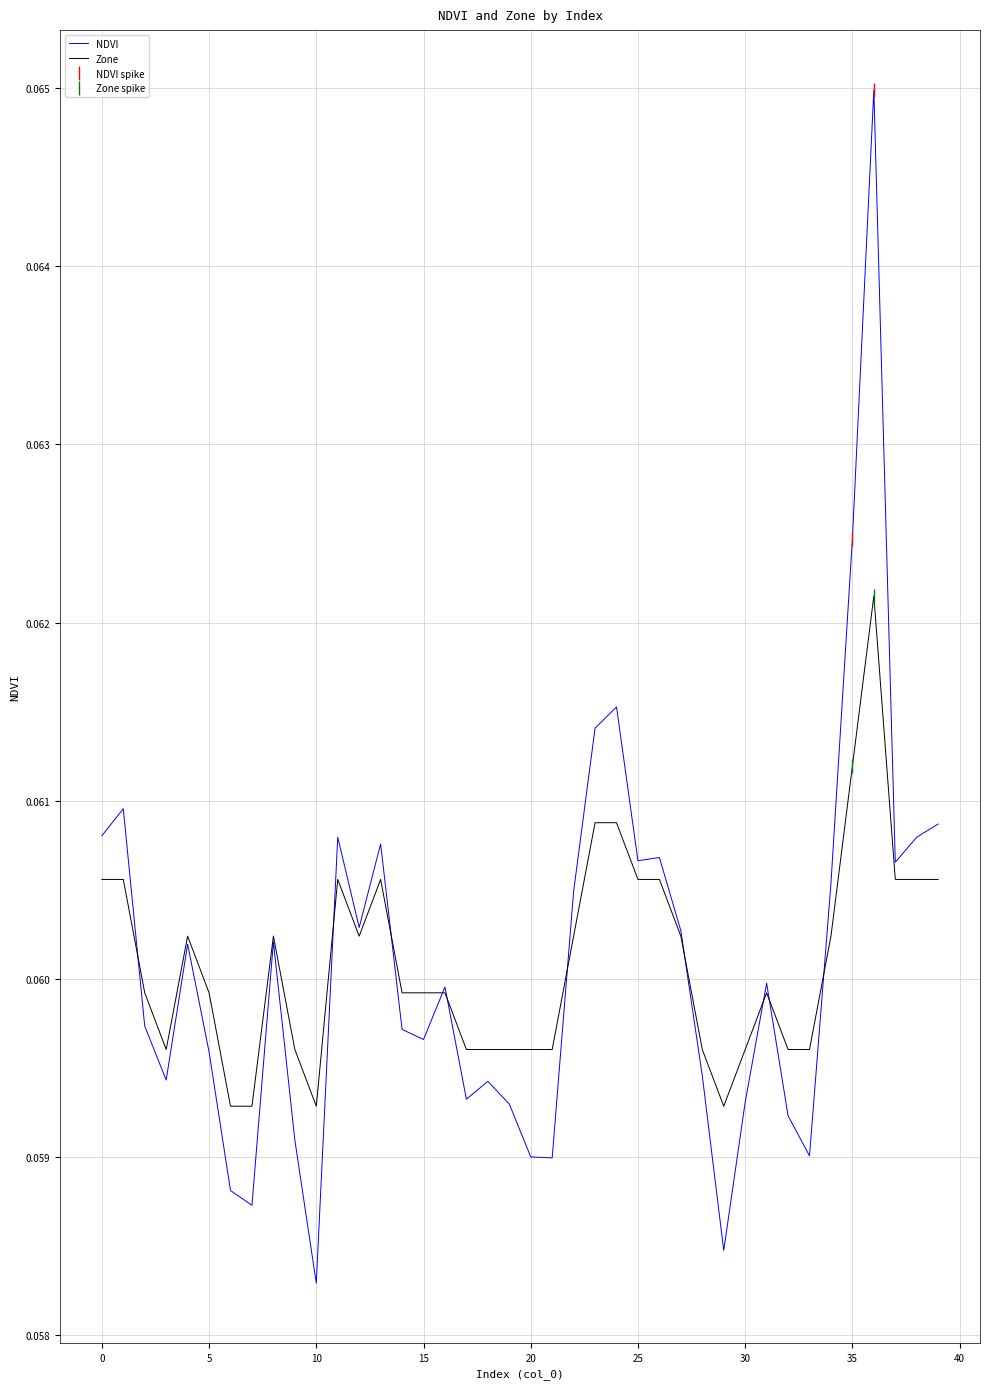

At which label is Zone closest to 0?

6